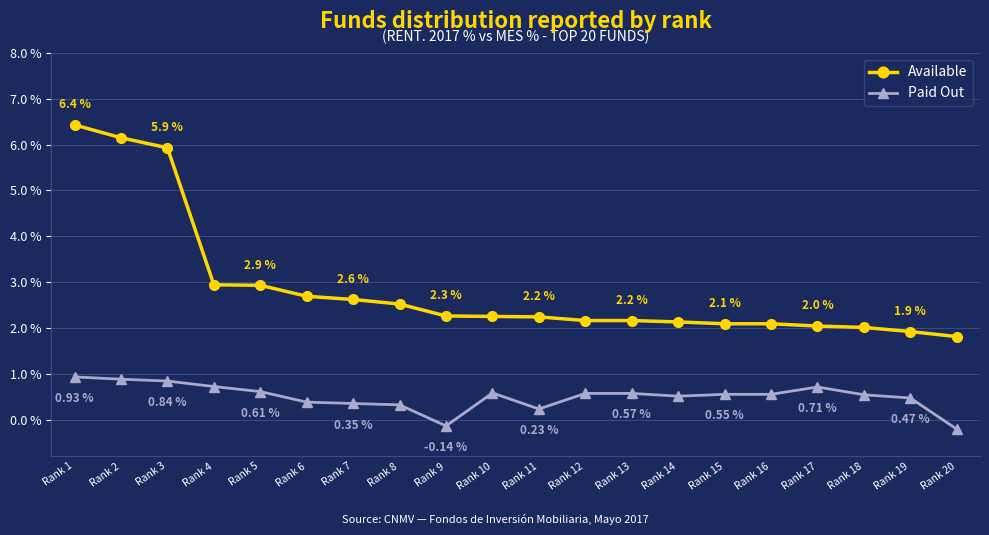

True or false: Available and Paid Out intersect in this chart.

False